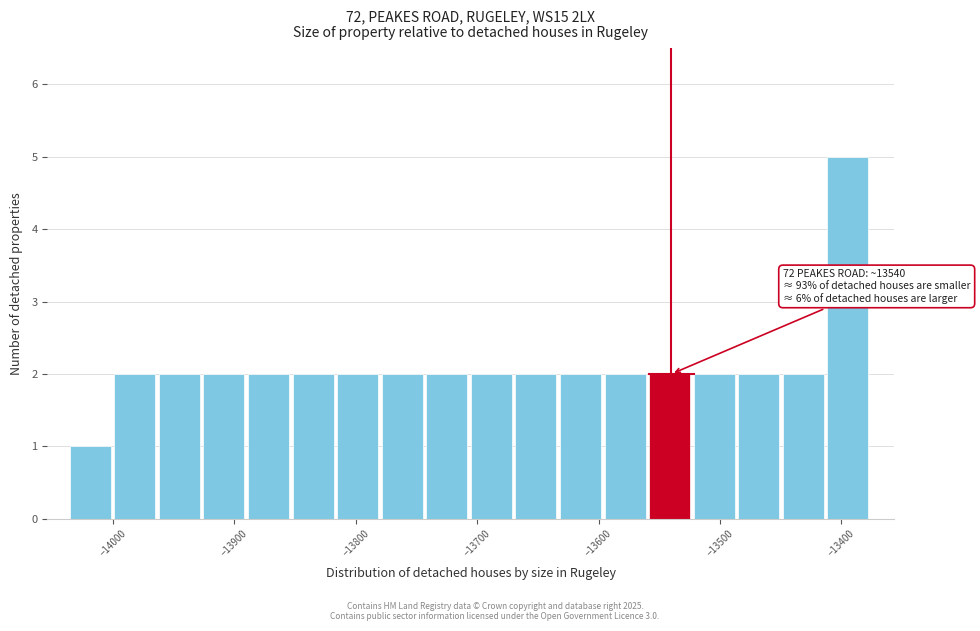

Around what value on the x-axis is the tallest bar? Give the approximate position of its centre, as read against the axis.

-13390